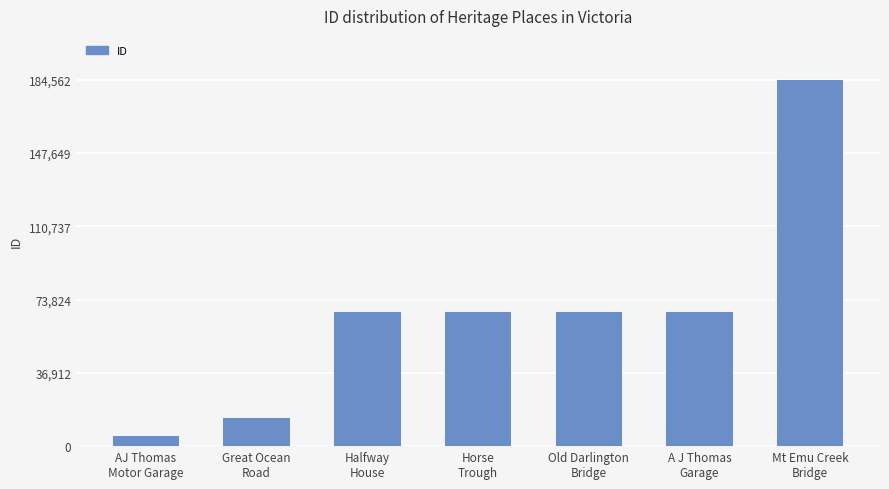

Which category has the lowest value across all series?

AJ Thomas
Motor Garage